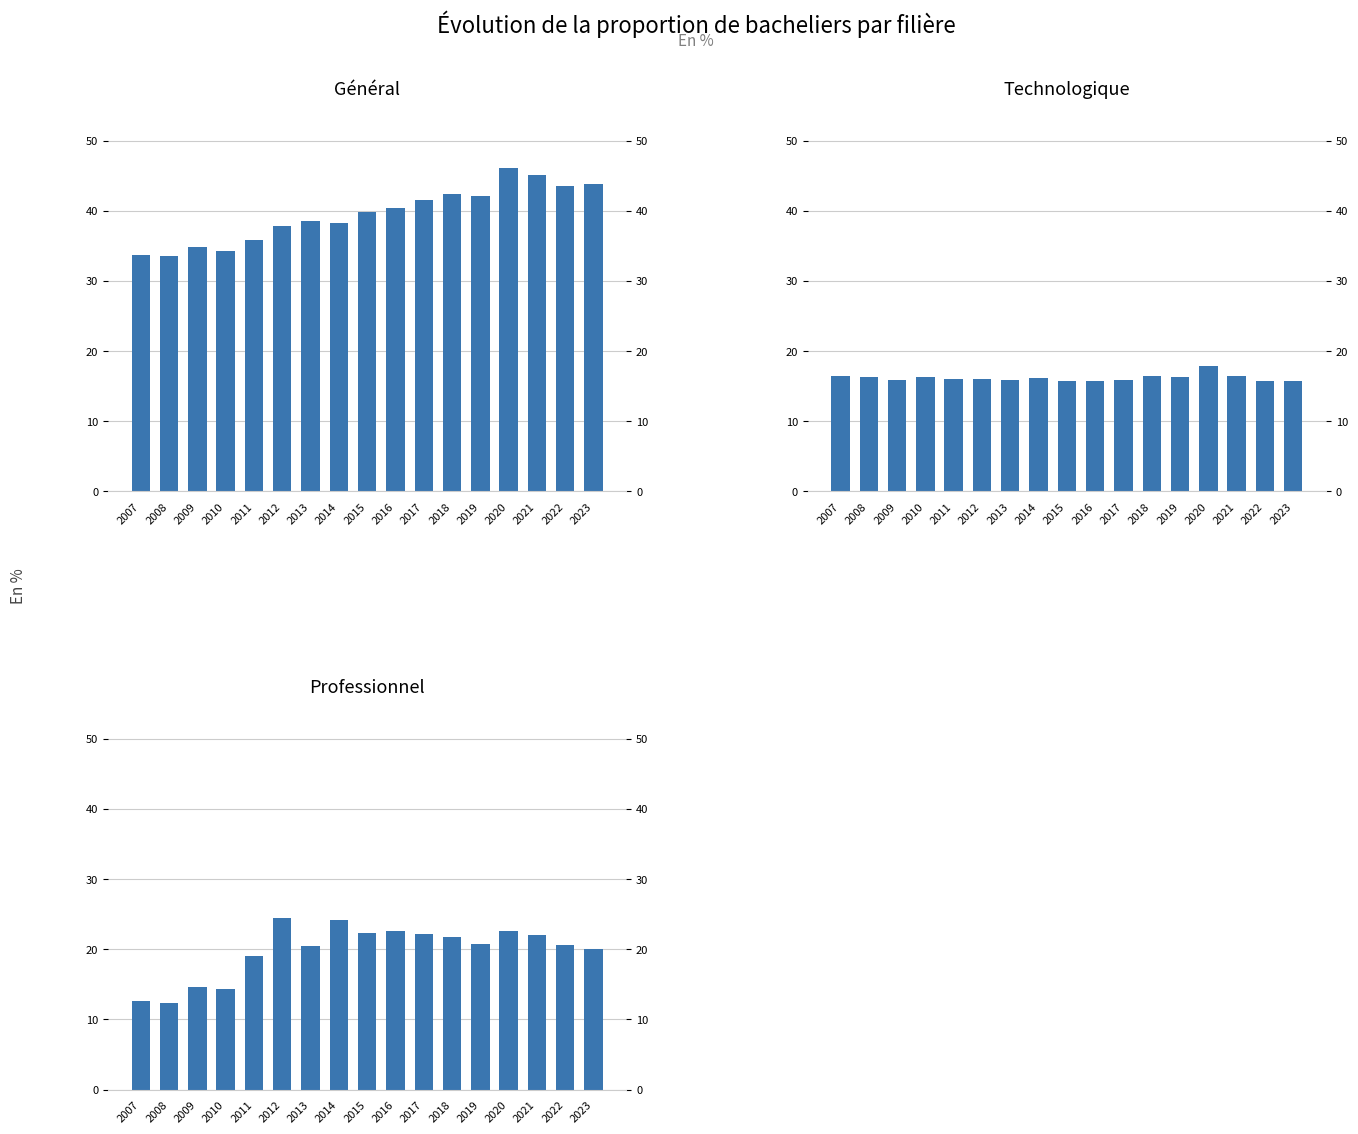

Between 2017 and 2008, which is larger?

2017